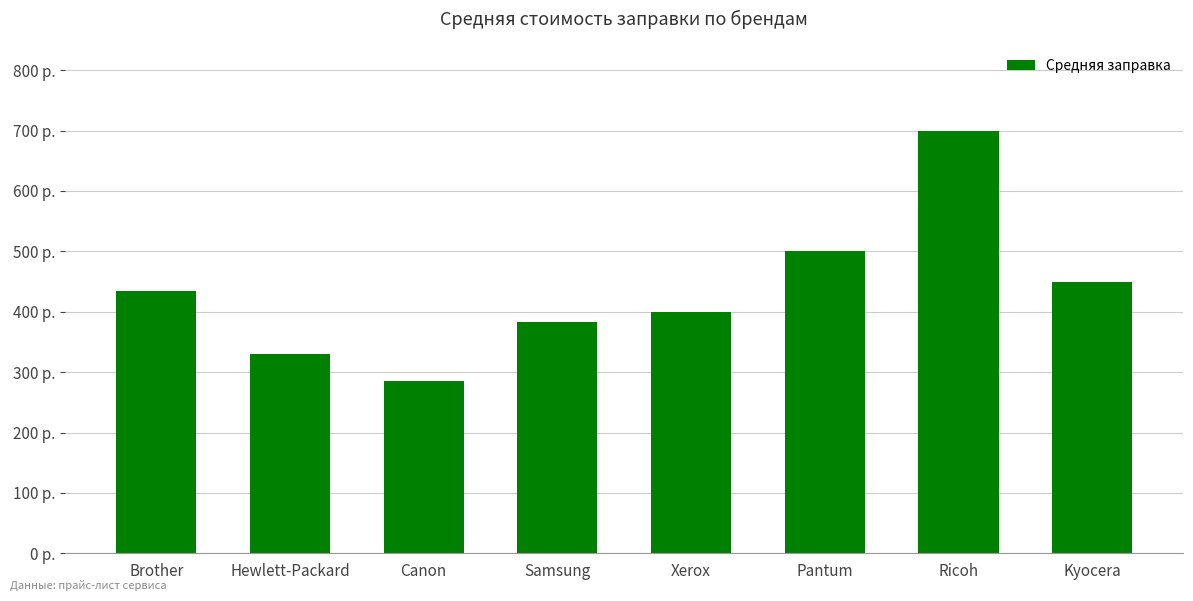

What is the difference between the values at Hewlett-Packard and Samsung?

53